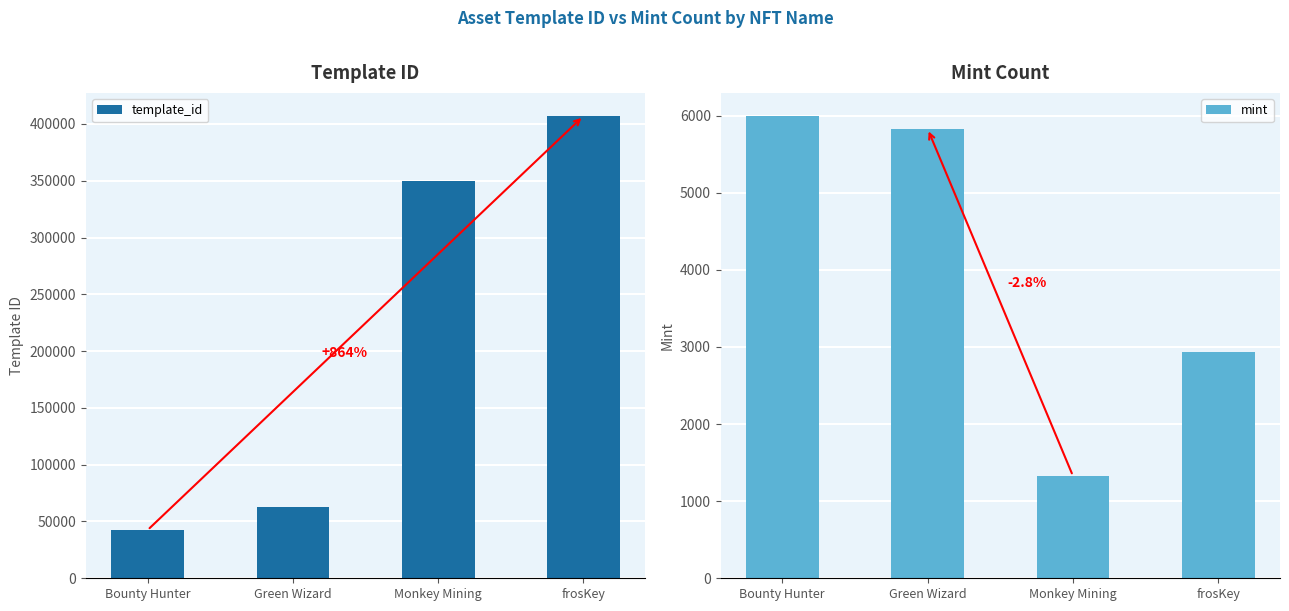

Rank the series at frosKey from lowest to highest value.

mint, template_id